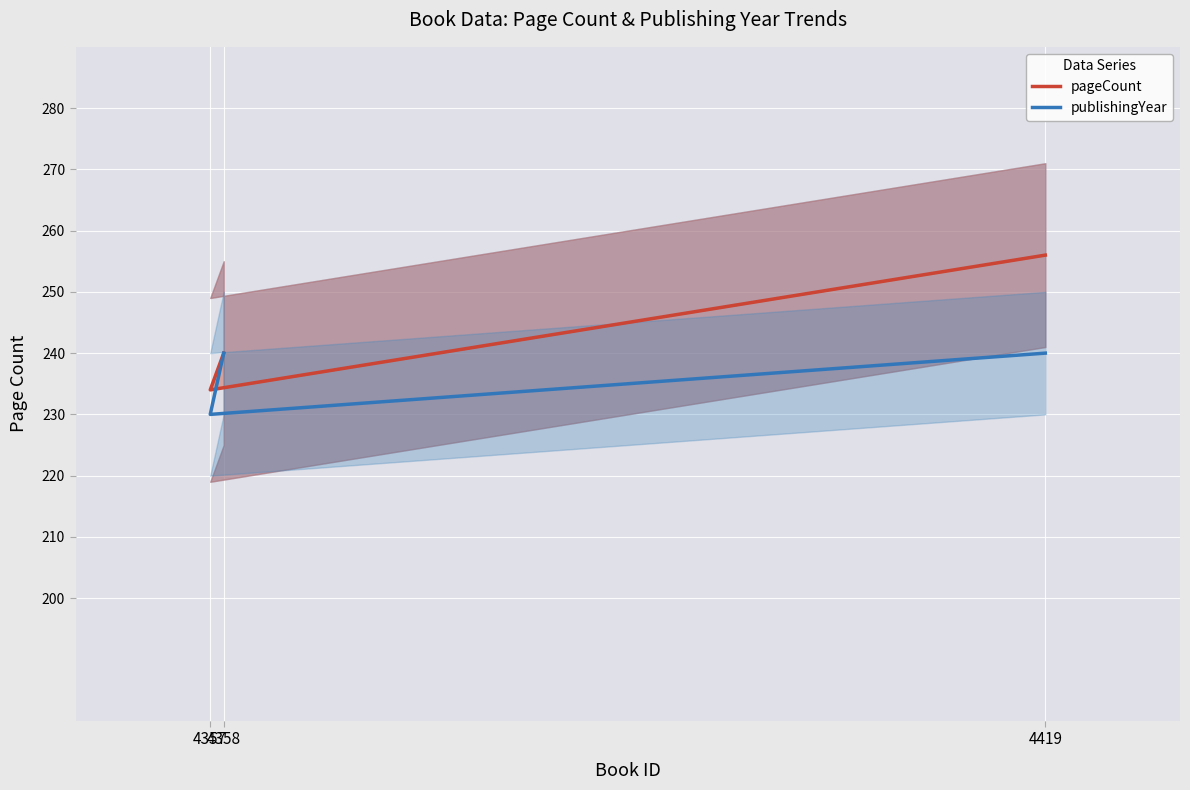

Is this an area chart (filled region under the line)?

No